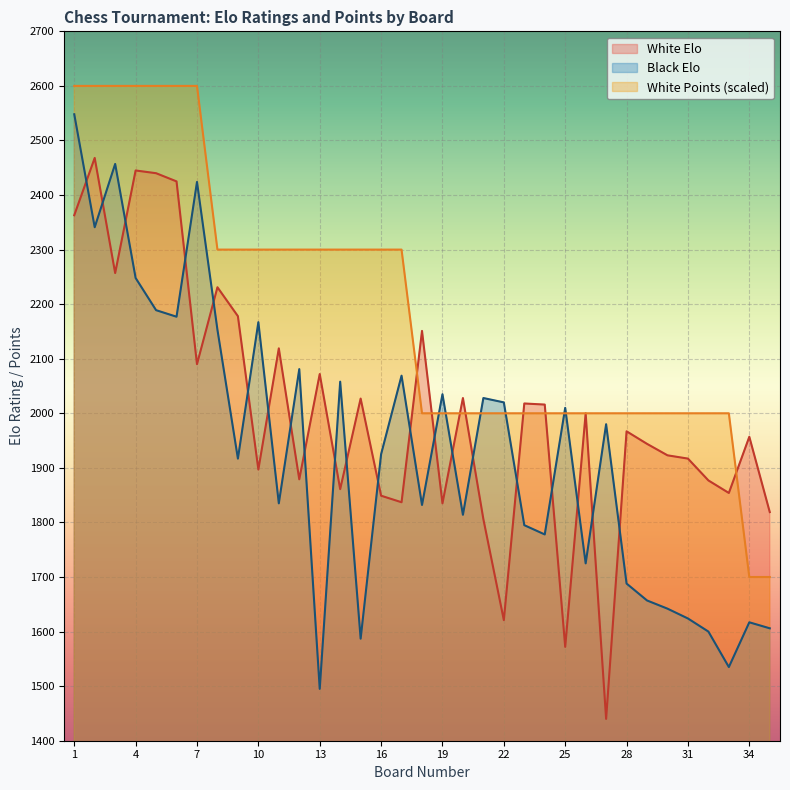

Which category has the lowest value in the White Elo series?

27